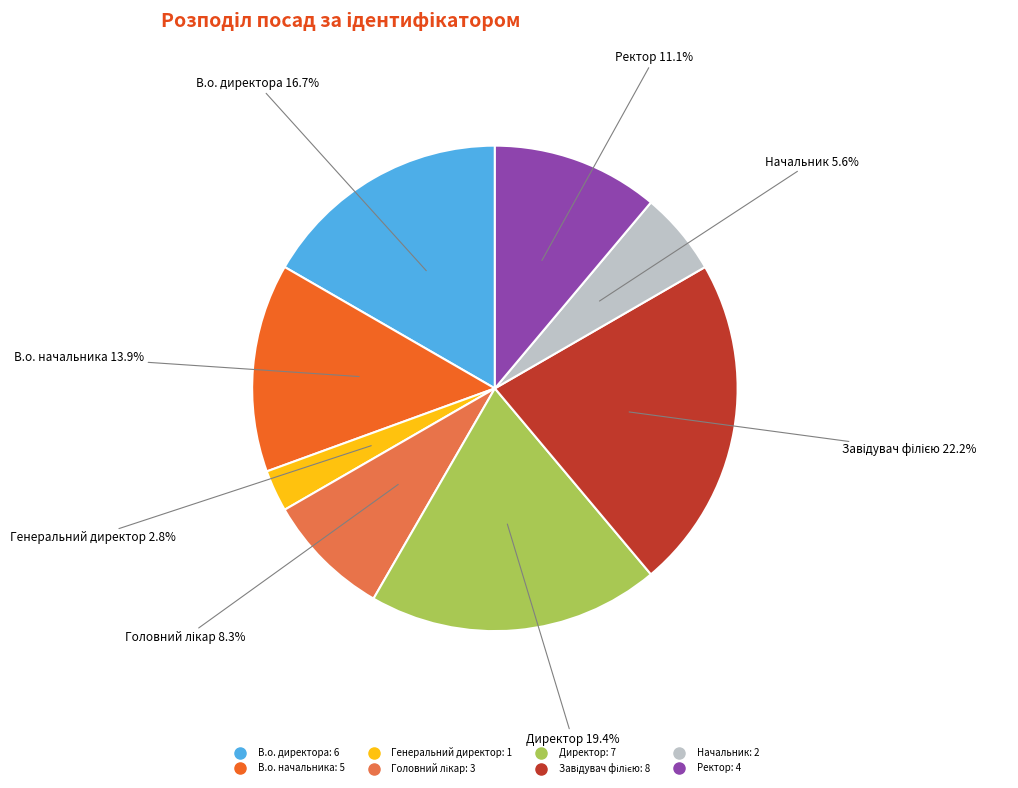

Does Генеральний директор represent more than half of the total?

No